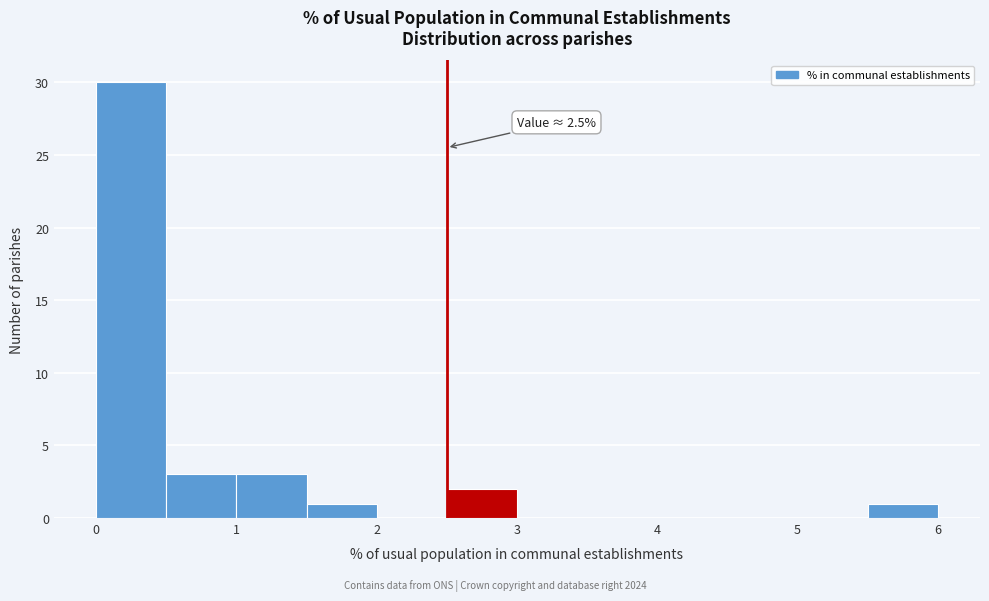

Which range on the x-axis has the tallest bar?

0.0 to 0.5